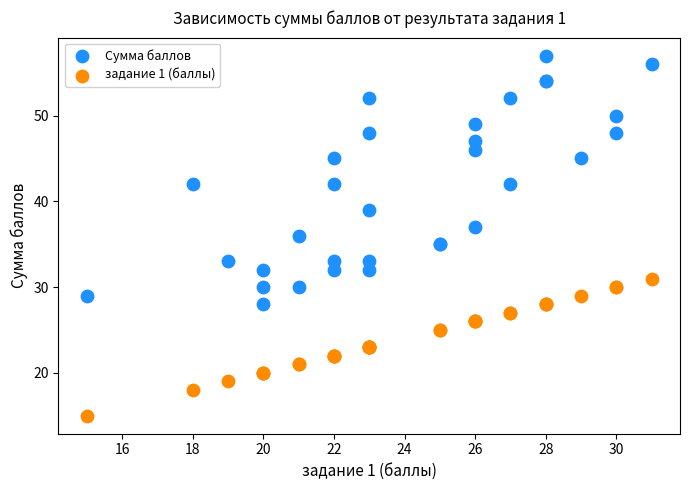

Which series contains the highest Y value?

Сумма баллов